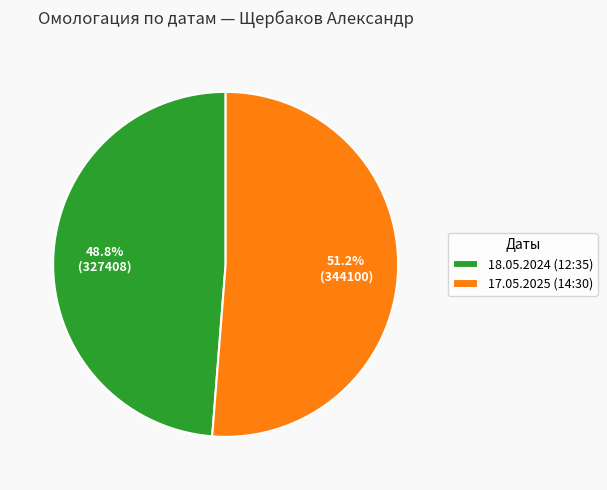

How many segments does this pie chart have?

2